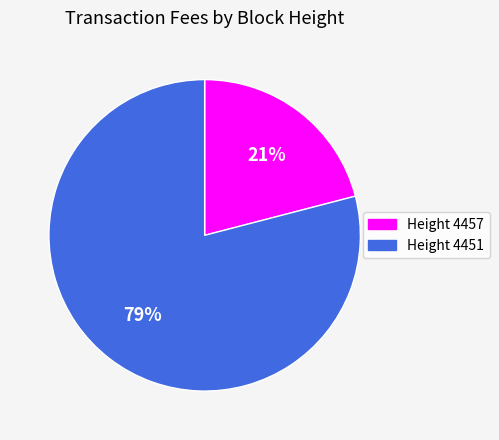

Is there any slice that represents more than half of the pie?

Yes